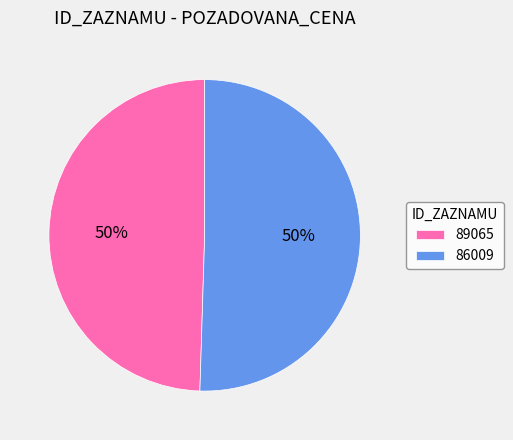

Combined, do 89065 and 86009 account for over 50%?

Yes